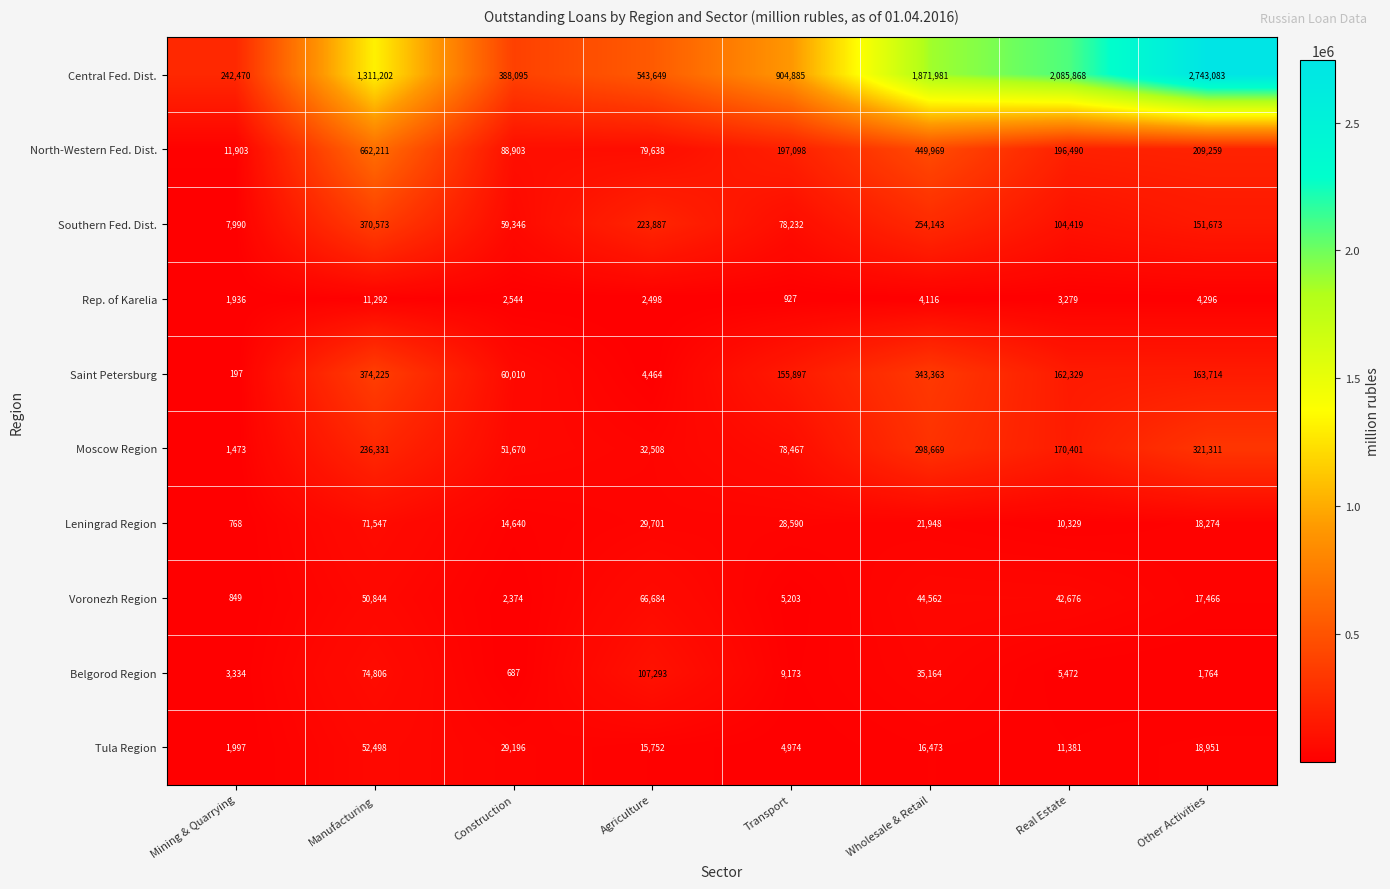

Where is Voronezh Region nearest to the value 33766?

Real Estate